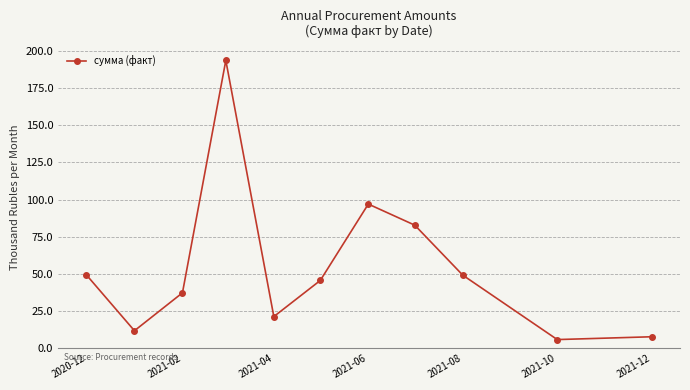

What is the maximum value shown in the chart?

193.6